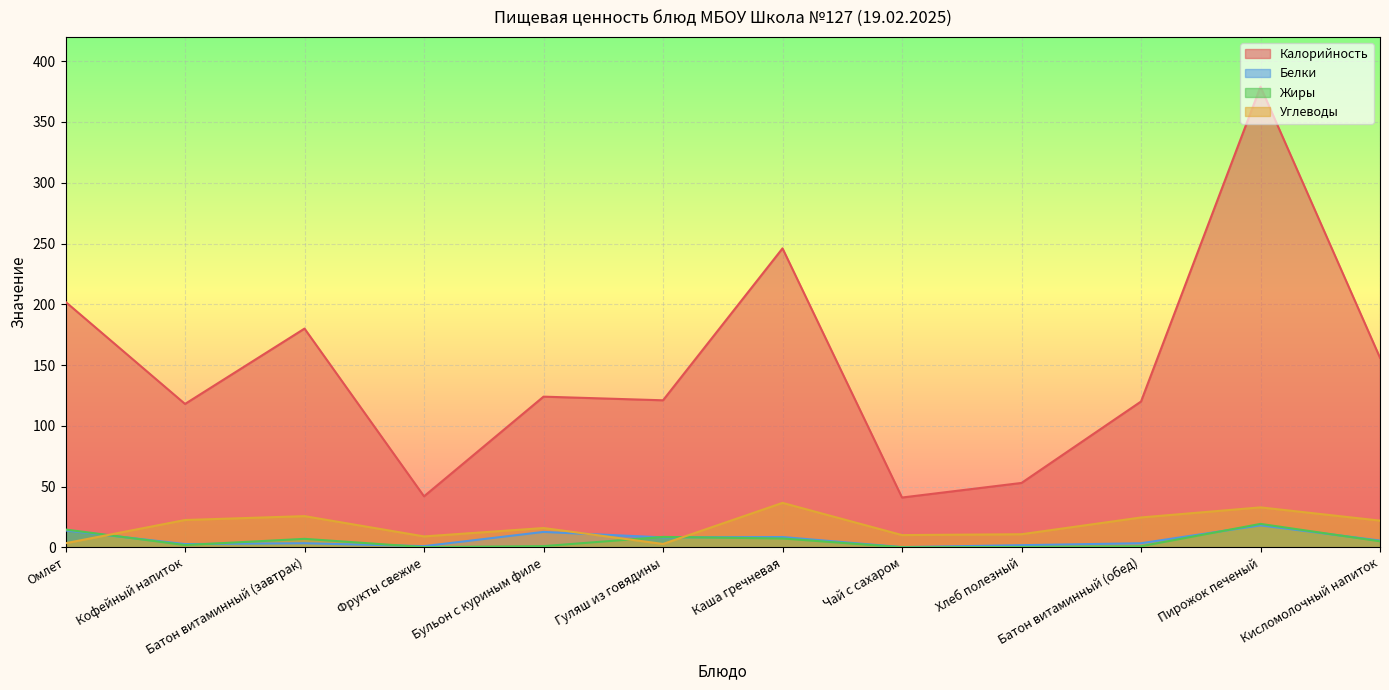

How many intersections are there between Белки and Жиры?

7